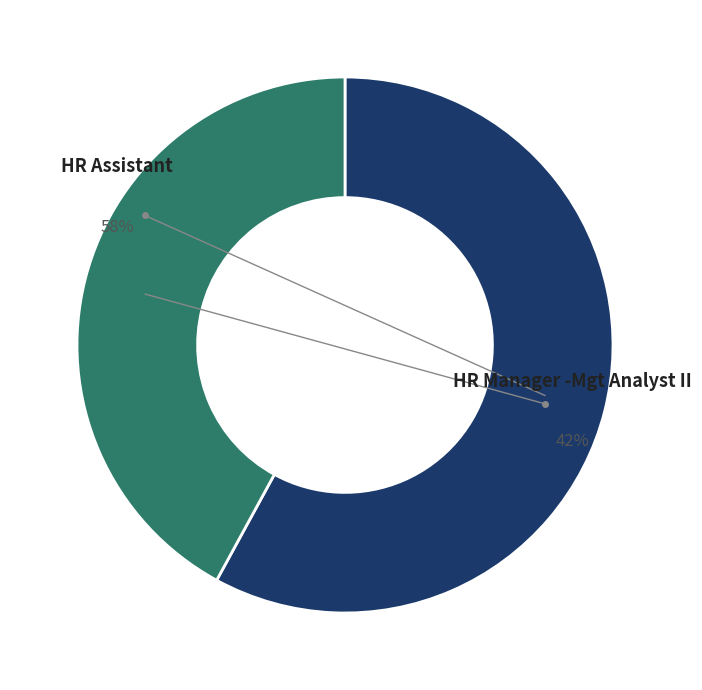

Which category has the biggest portion of the pie?

HR Assistant